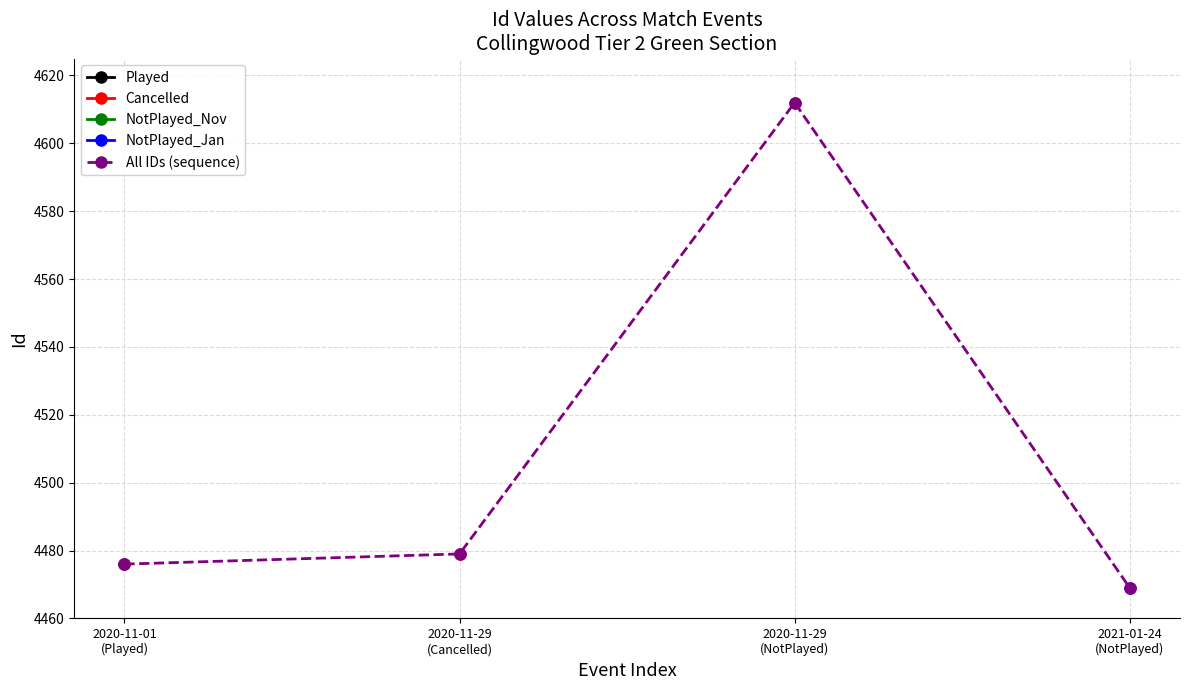

Is this an area chart (filled region under the line)?

No